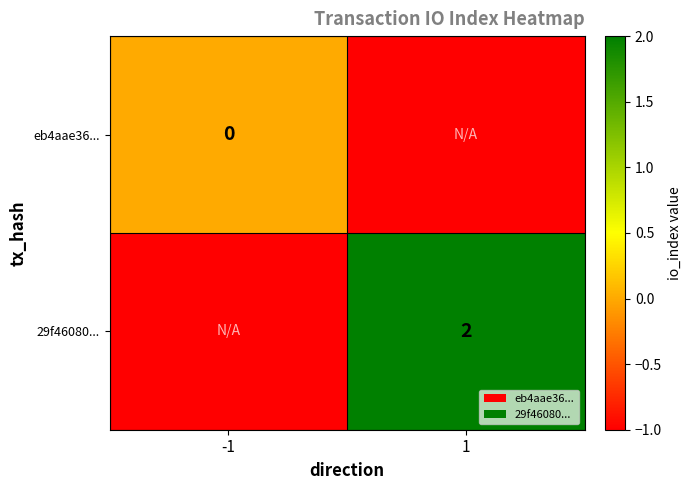

True or false: 29f46080... has a value of 3 at 1.

False